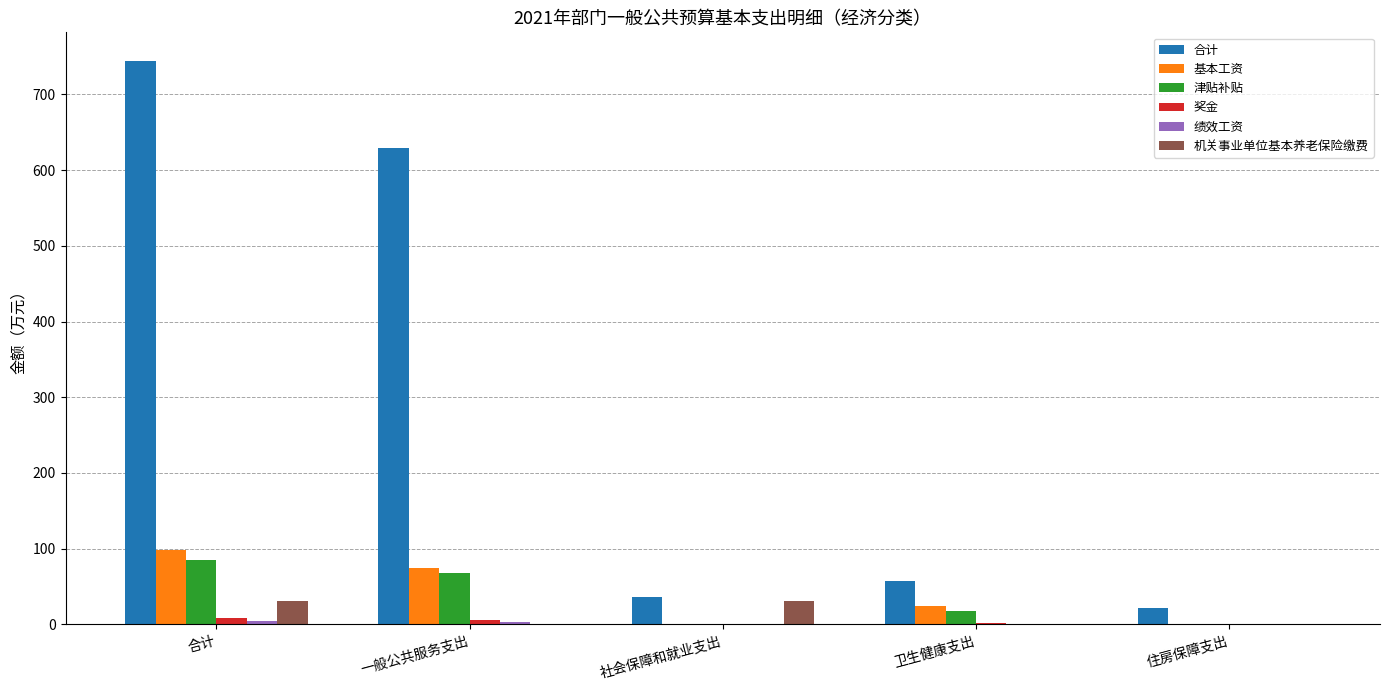

The 津贴补贴 series shows 0.0 at 社会保障和就业支出. True or false?

True